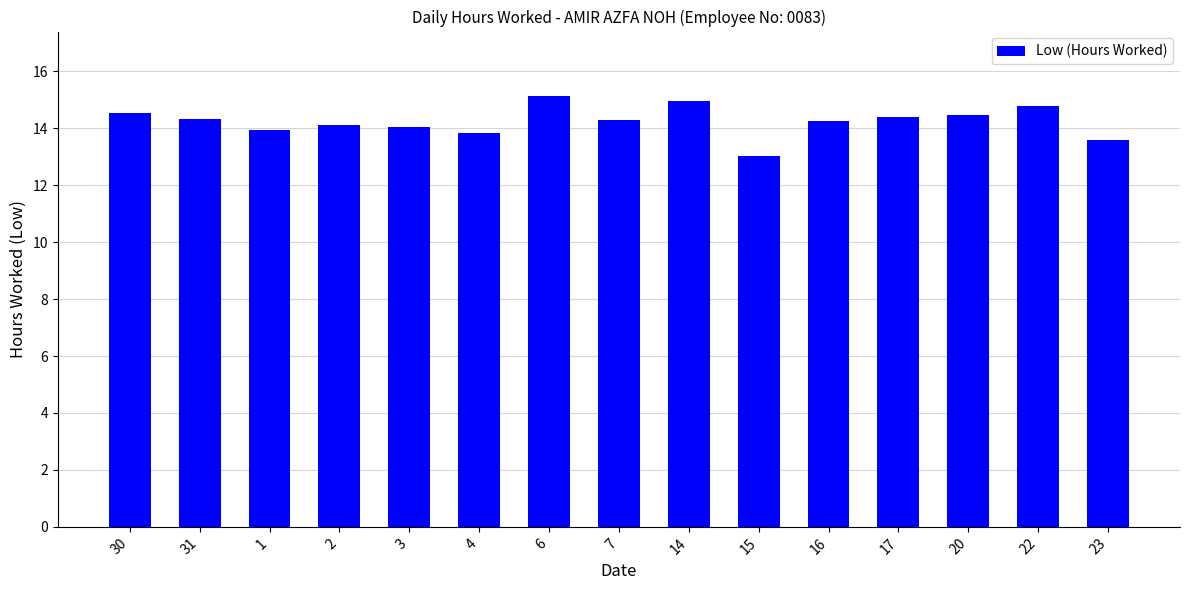

How many categories are shown in the chart?

15